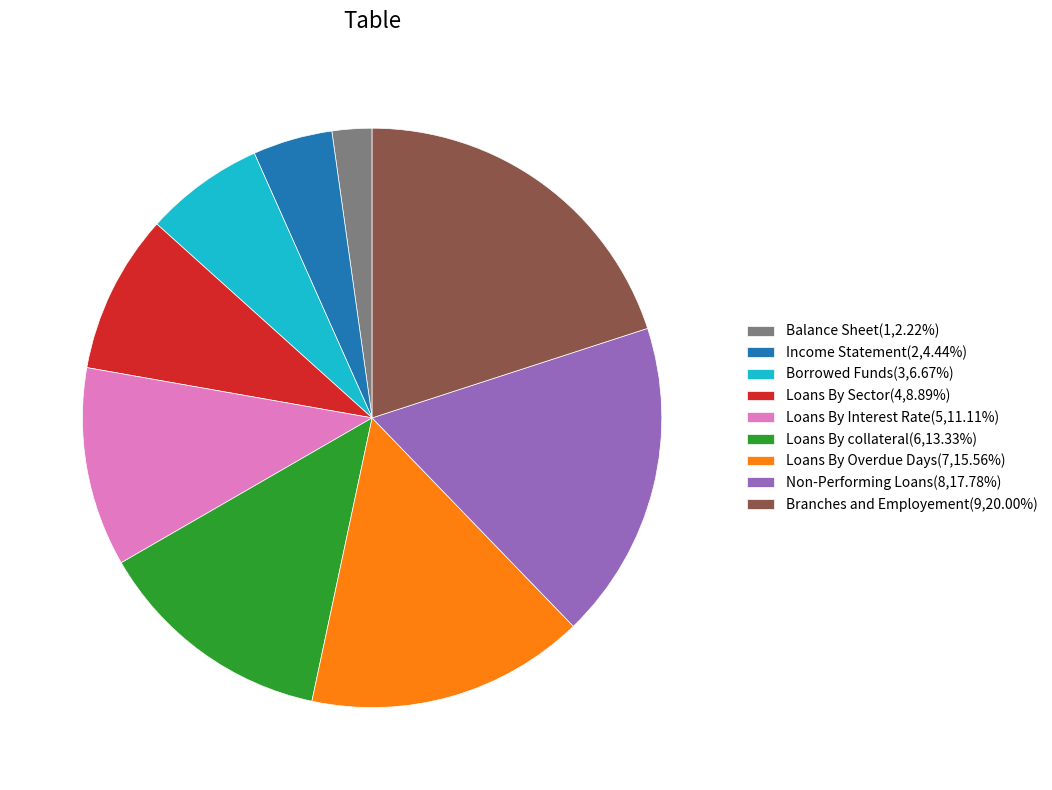

The Income Statement slice represents 16% of the pie. True or false?

False